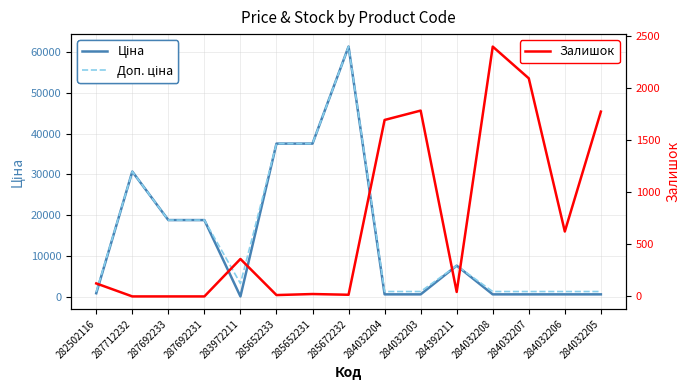

How many values in Залишок are above zero?

12